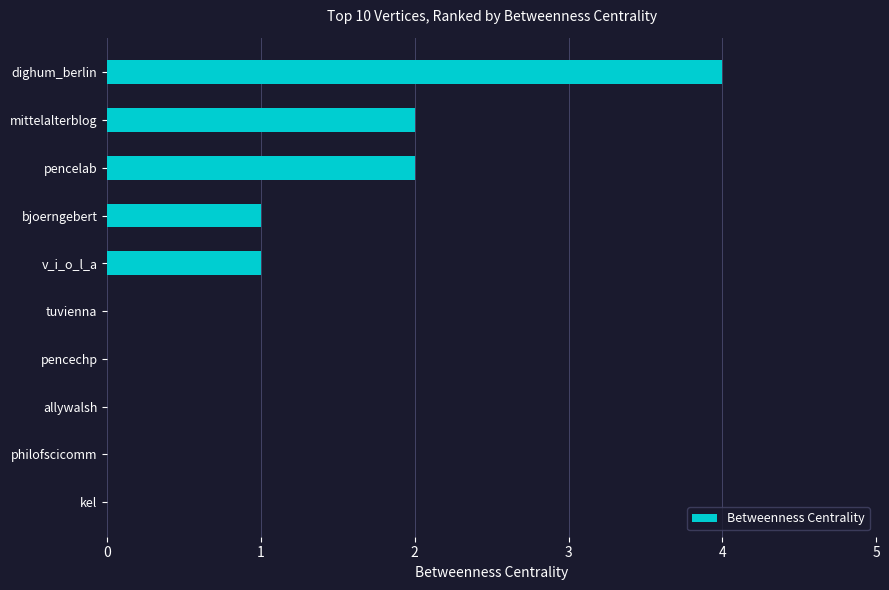

Are the bars horizontal?

Yes